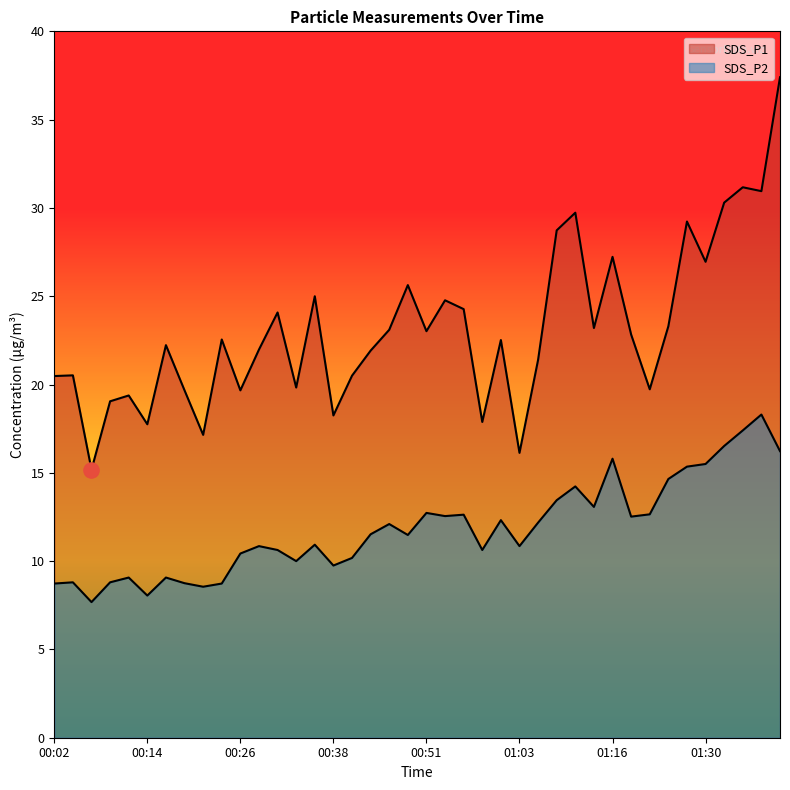

Which series has the largest Y range (max minus min)?

SDS_P1